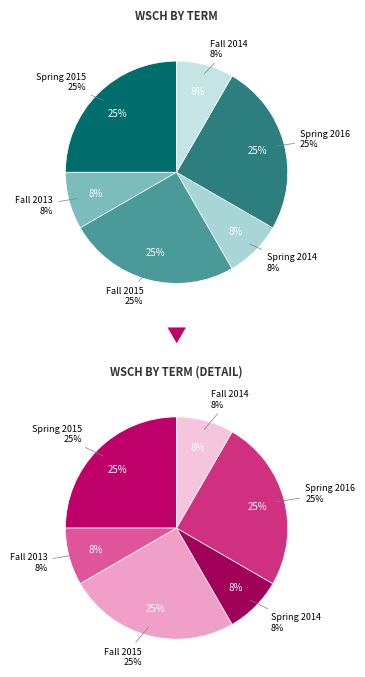

What portion of the pie excludes Spring 2016?

75.0%